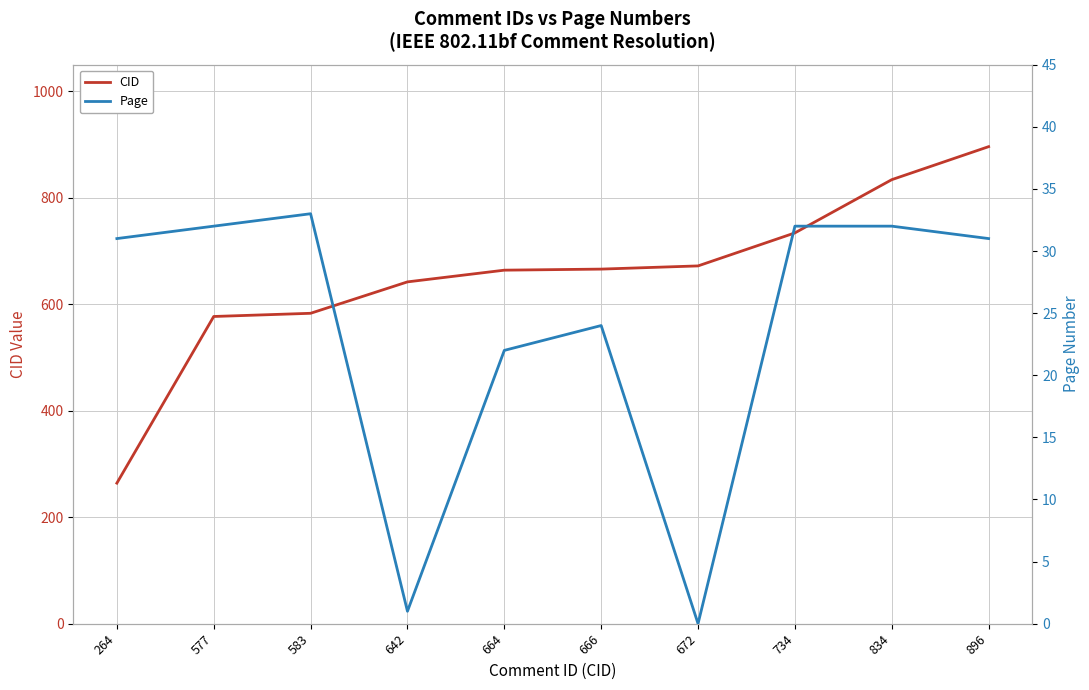

What is the sum of all CID values?

6532